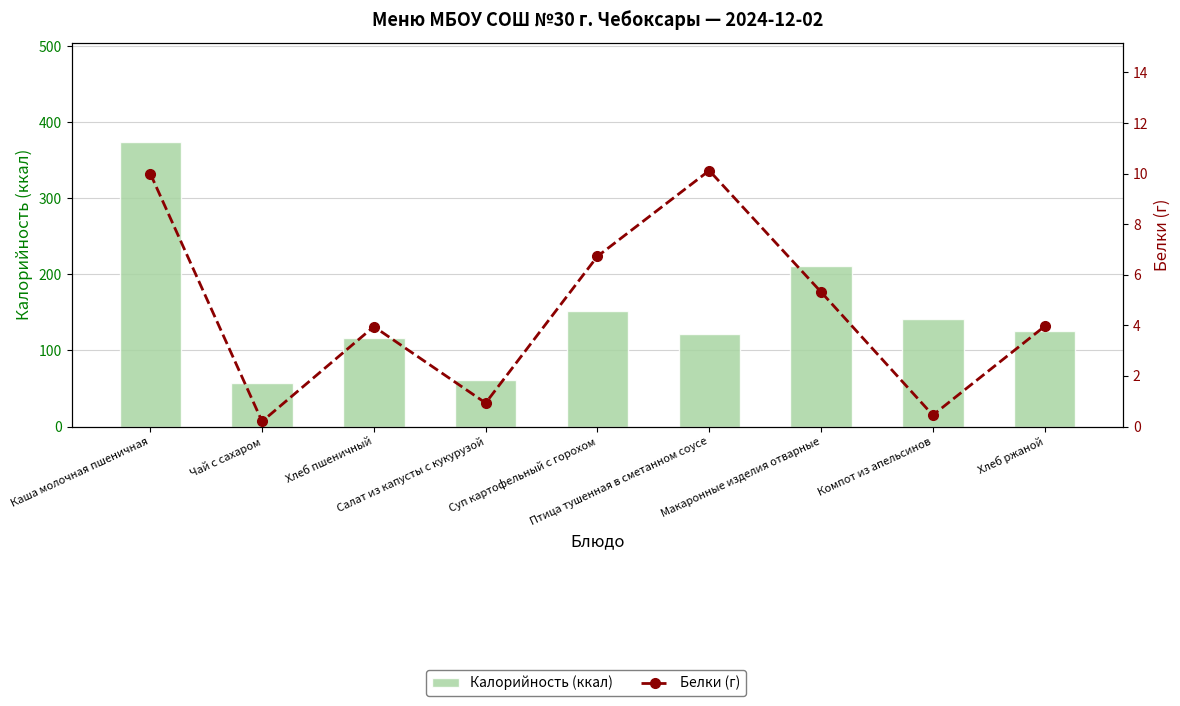

What value does the Белки (г) series have at Макаронные изделия отварные?

5.3